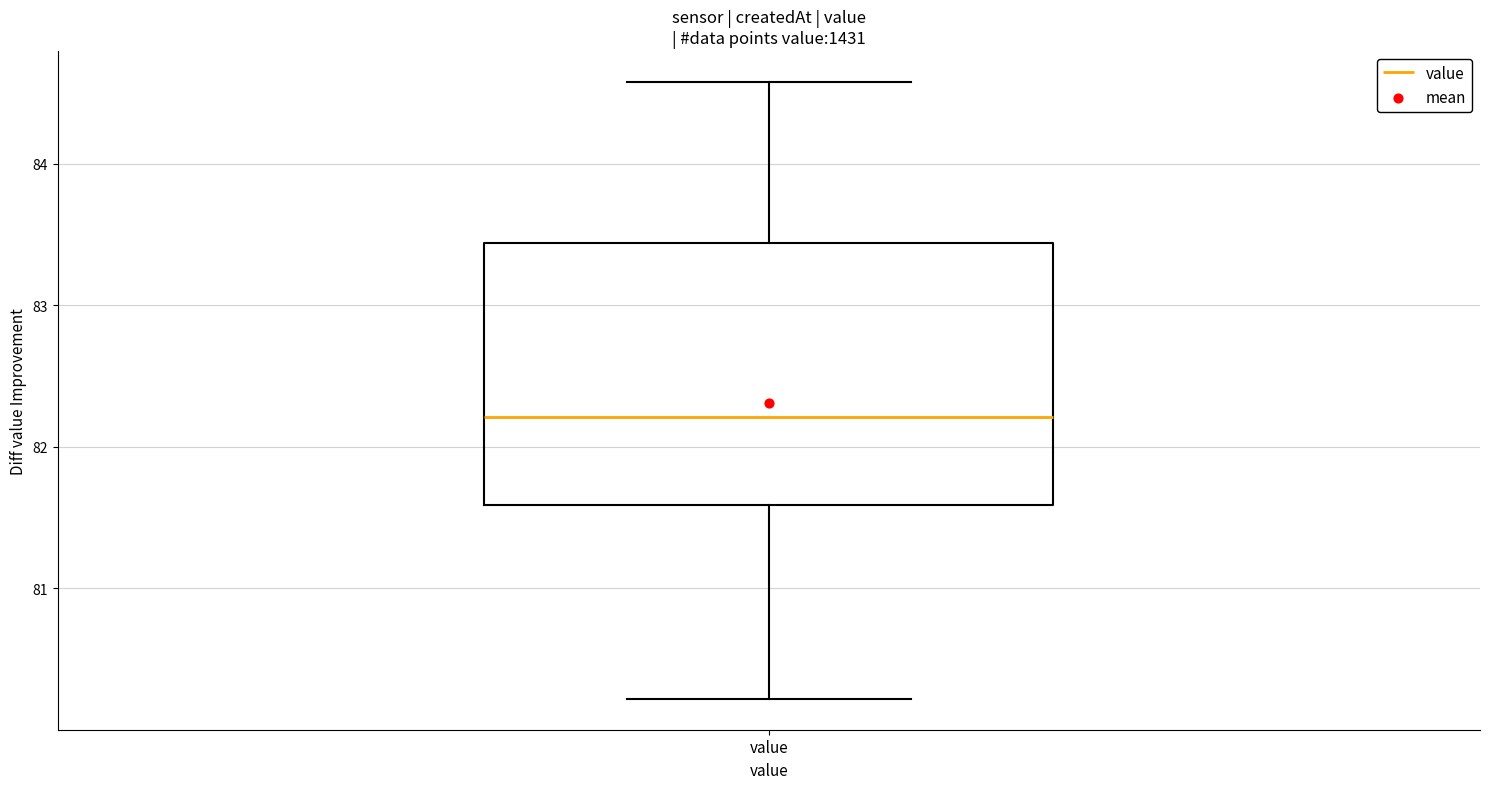

Transcribe this box plot: give where the median line is, the range the box spans, and where the two whiskers end, as read against the y-axis. The values are not printed on the chart, so give them approximately, as read against the axis.

median 82.2, box 81.6 to 83.4, whiskers 80.2 to 84.6